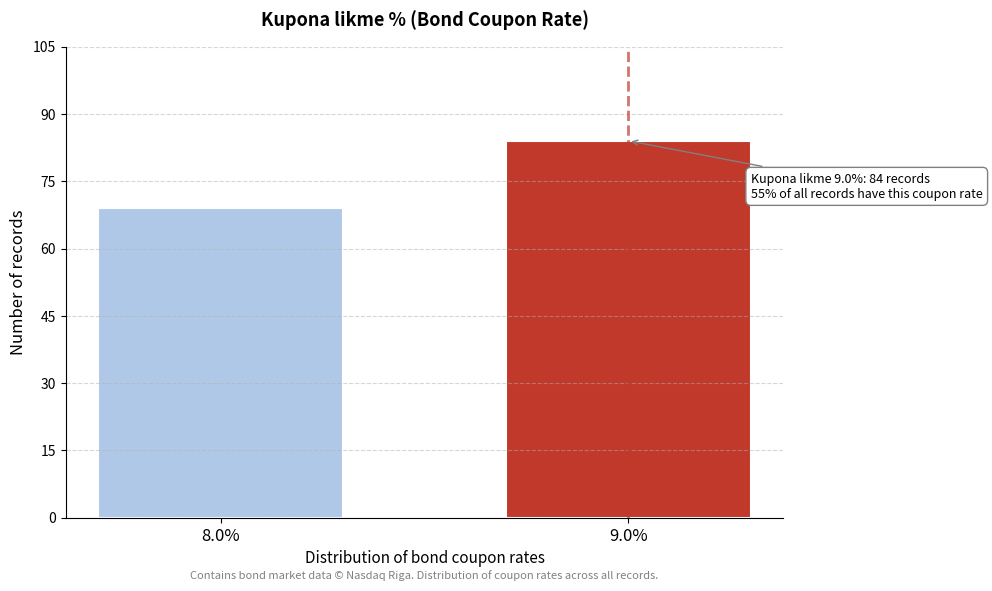

Reading right to left, list all the values displayed in this chart.

84	69